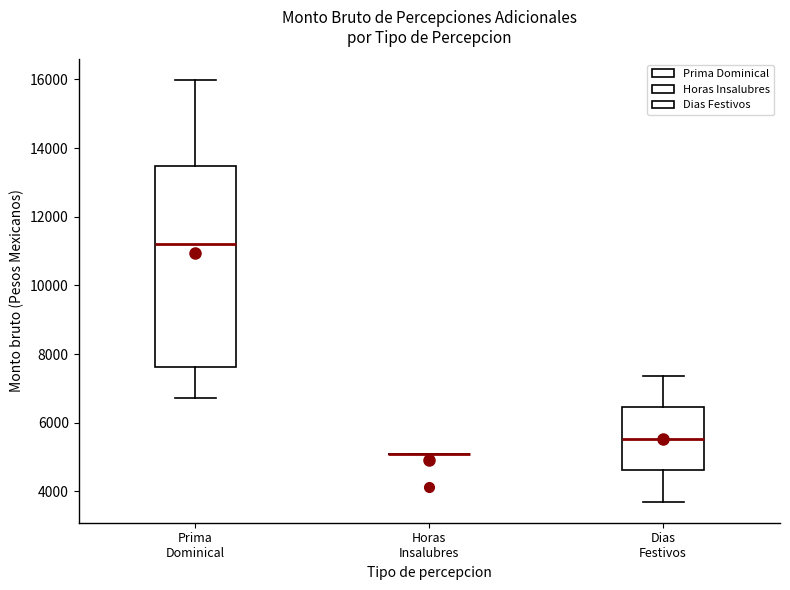

Reading left to right, read every box against the y-axis: the position of its median line, the range the box covers, and the ends of its whiskers. The values are not printed on the chart, so give them approximately, as read against the axis.

Prima Dominical: median 11200, box 7600 to 13400, whiskers 6800 to 16000
Horas Insalubres: box collapsed to a line at 5000, whiskers 5000 to 5000
Dias Festivos: median 5600, box 4600 to 6400, whiskers 3800 to 7400